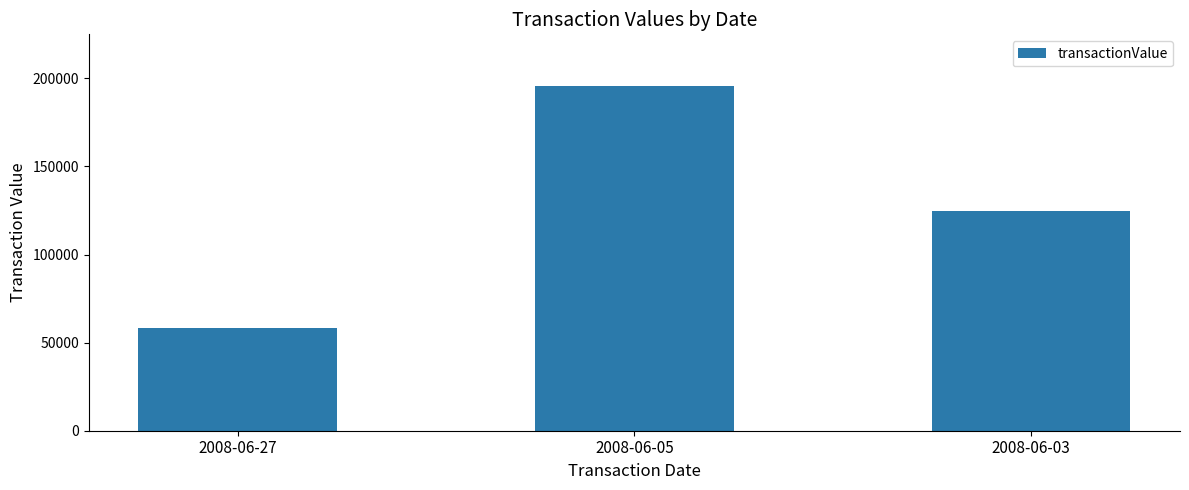

What is the value of the 1st bar from the left?

58311